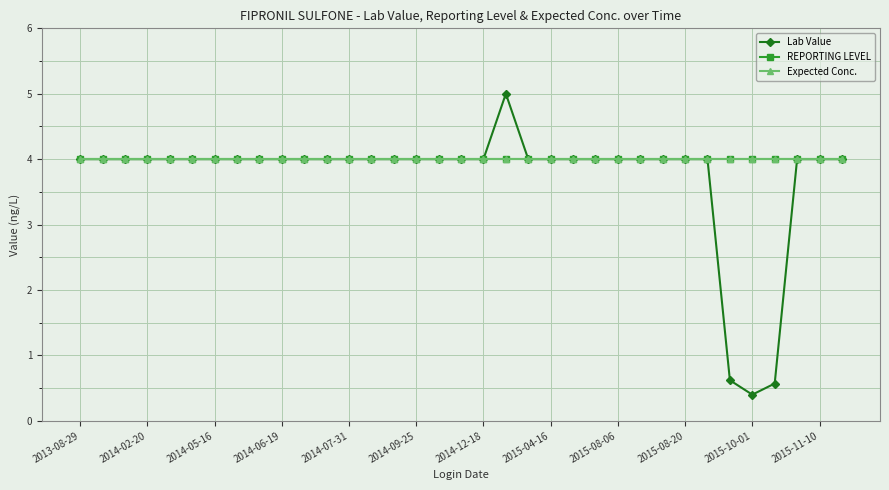

Does the chart have visible grid lines?

Yes